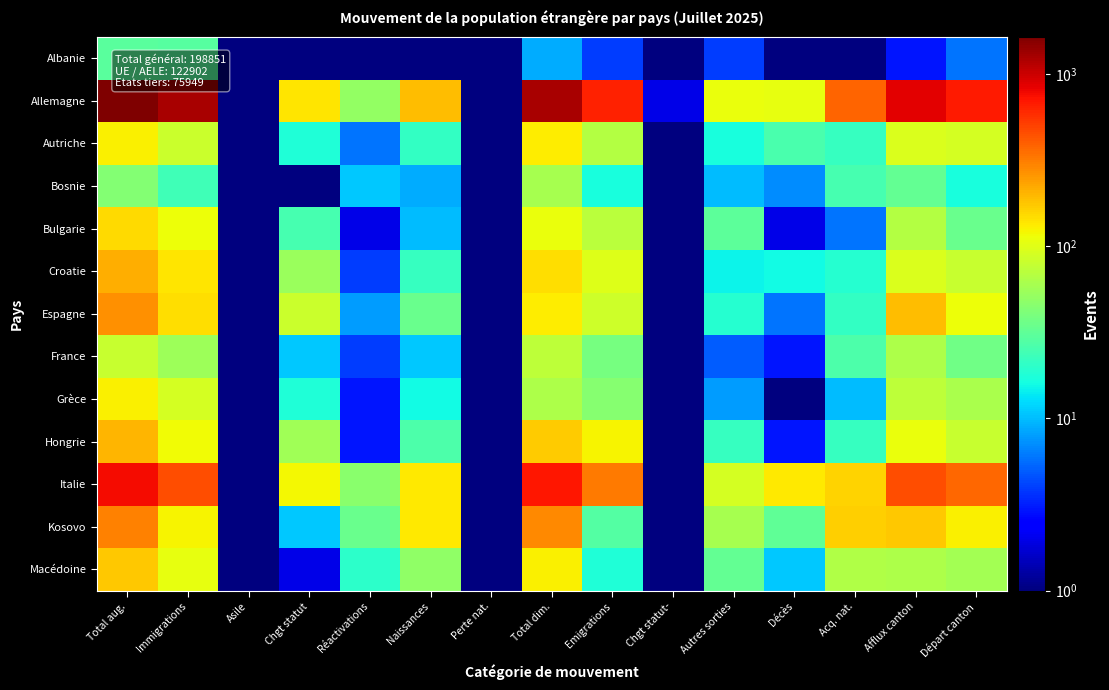

Which label corresponds to the smallest value in the chart?

Asile